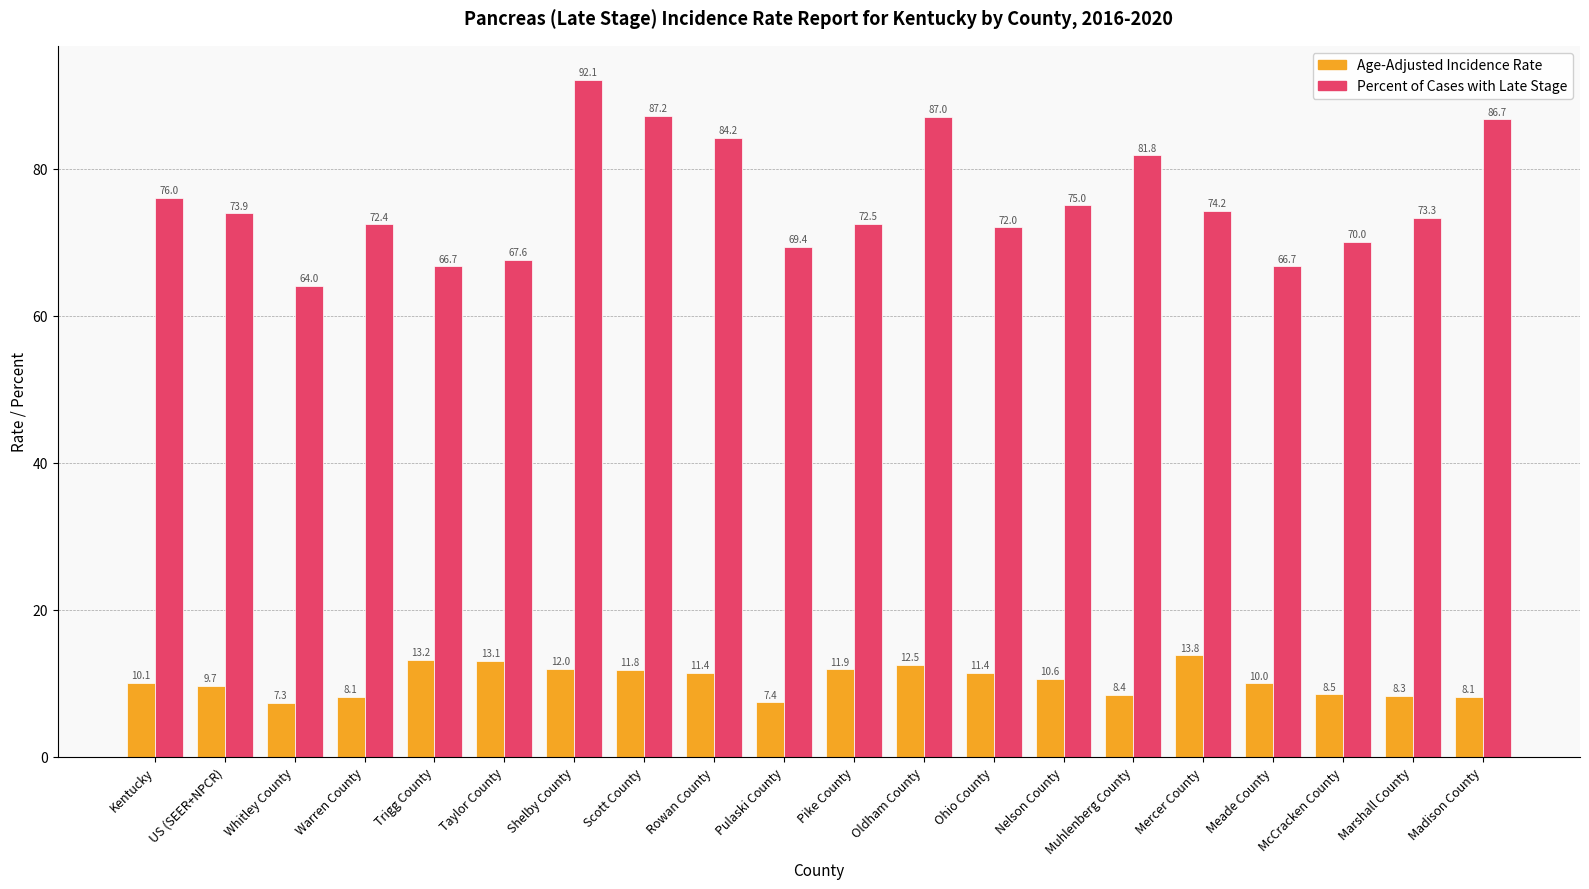

What is the total value across all series at Meade County?

76.7